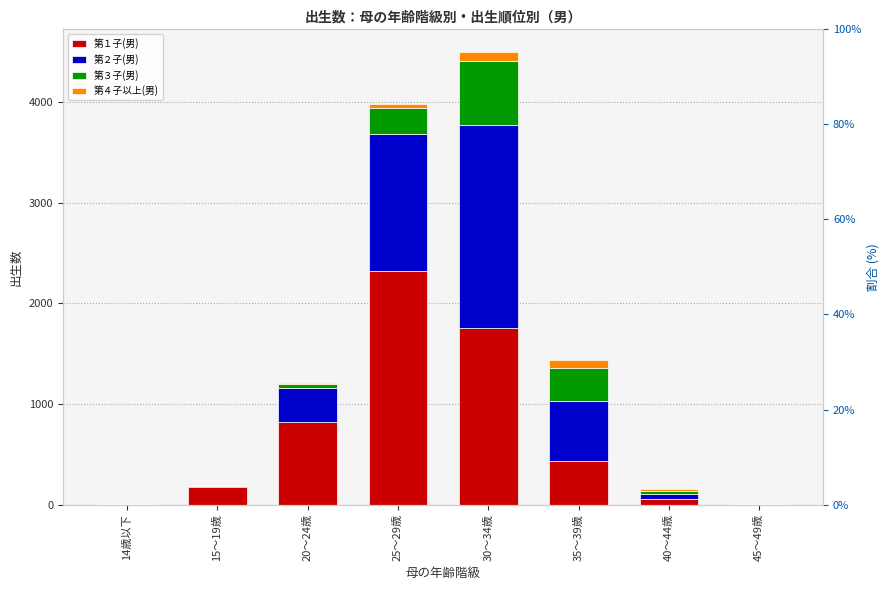

What is the label of the 3rd bar from the left?

20～24歳